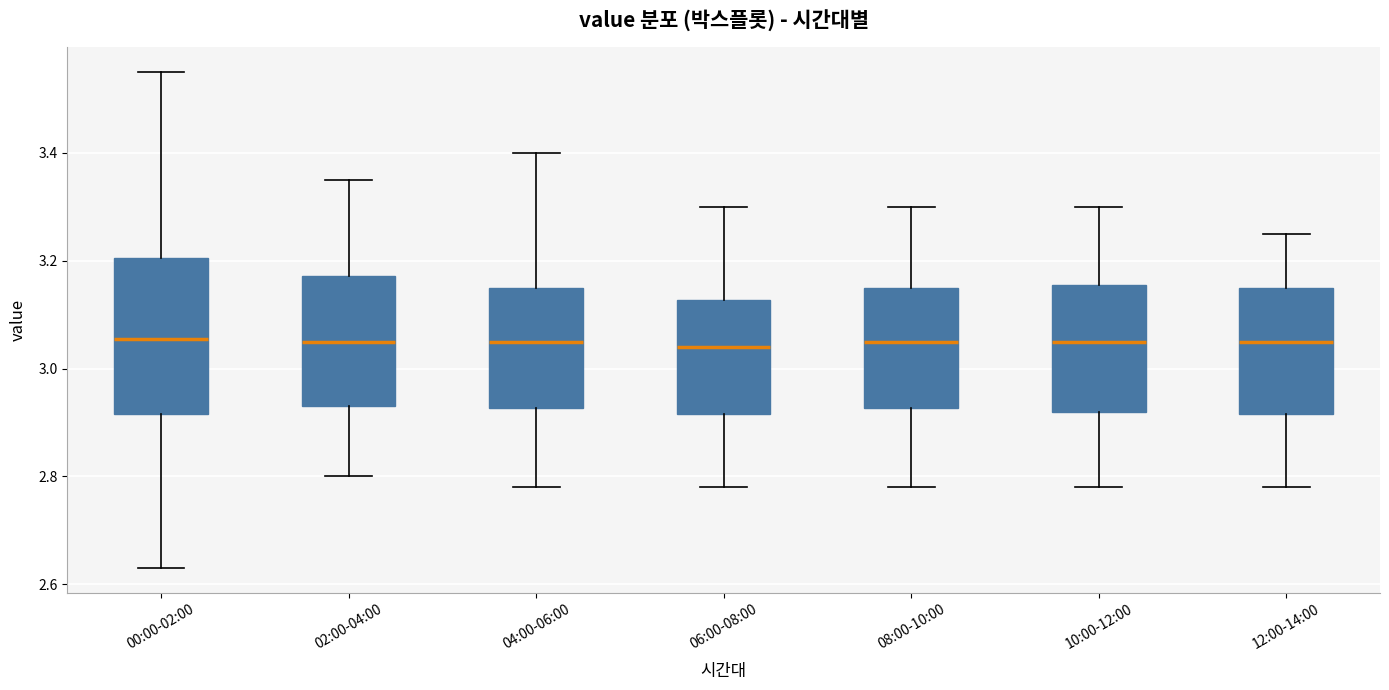

Reading left to right, transcribe this box plot: for each box, give where its median line is, the range the box spans, and where its two whiskers end, as read against the y-axis. The values are not printed on the chart, so give them approximately, as read against the axis.

00:00-02:00: median 3.06, box 2.92 to 3.20, whiskers 2.64 to 3.56
02:00-04:00: median 3.06, box 2.94 to 3.18, whiskers 2.80 to 3.36
04:00-06:00: median 3.06, box 2.92 to 3.16, whiskers 2.78 to 3.40
06:00-08:00: median 3.04, box 2.92 to 3.12, whiskers 2.78 to 3.30
08:00-10:00: median 3.06, box 2.92 to 3.16, whiskers 2.78 to 3.30
10:00-12:00: median 3.06, box 2.92 to 3.16, whiskers 2.78 to 3.30
12:00-14:00: median 3.06, box 2.92 to 3.16, whiskers 2.78 to 3.26